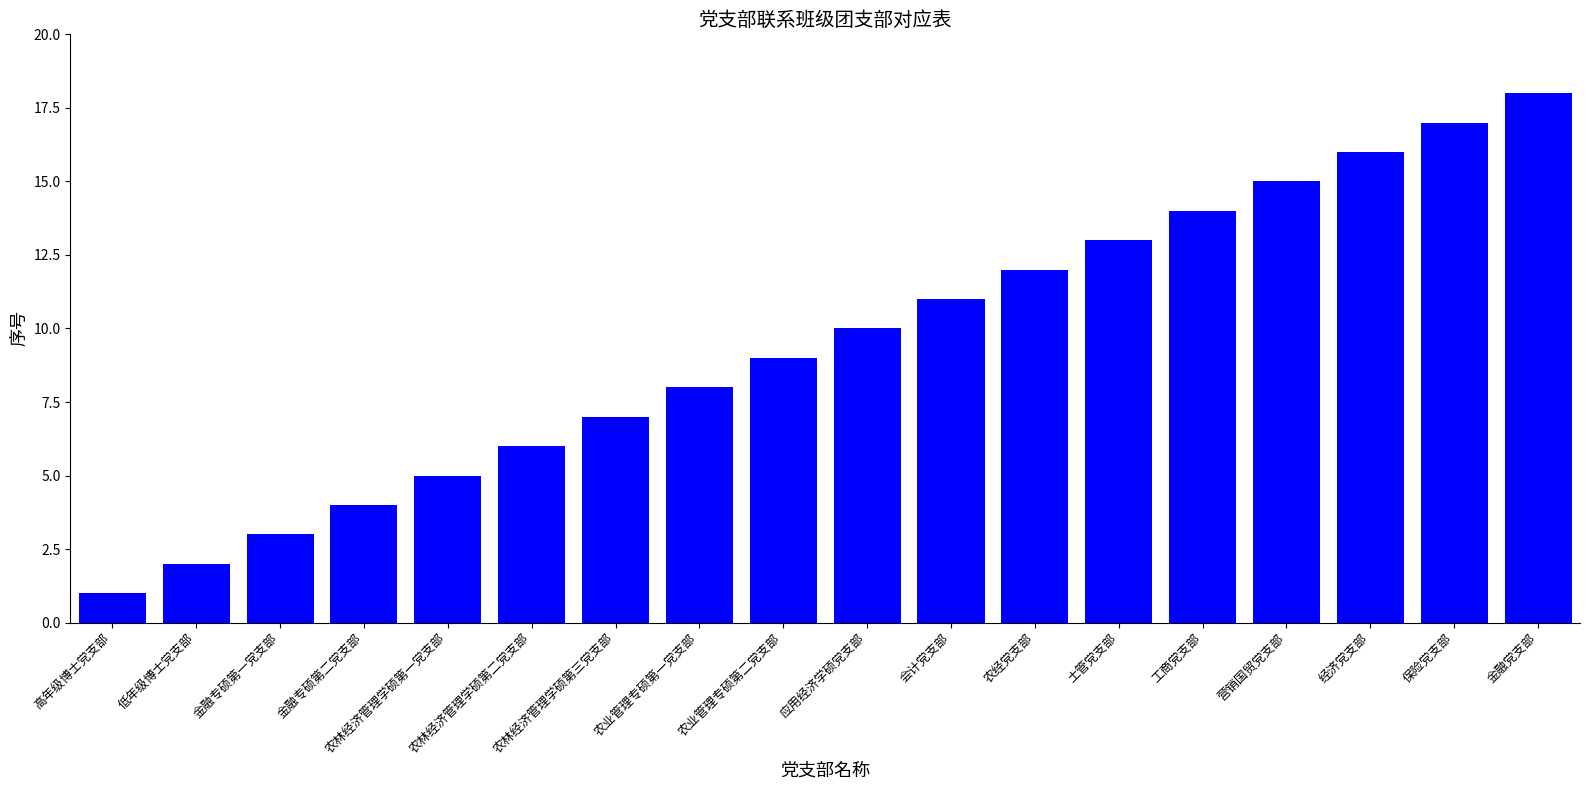

What is the value of the 6th bar from the left?

6